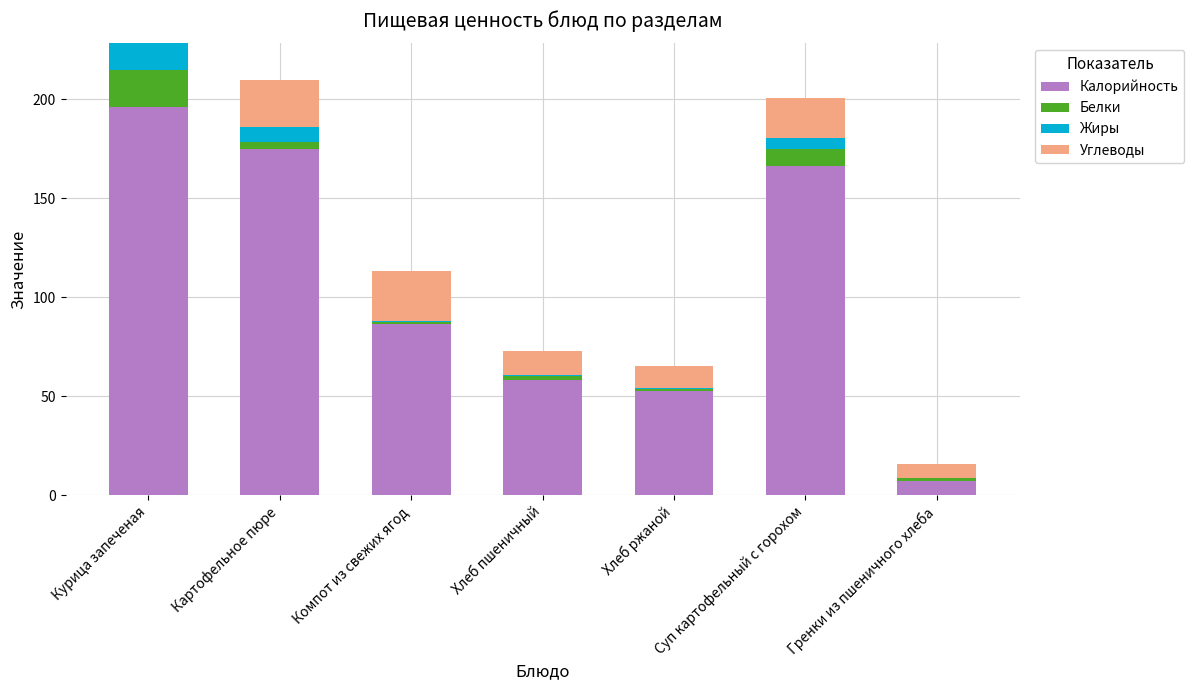

At which label does Калорийность reach its peak?

Курица запеченая